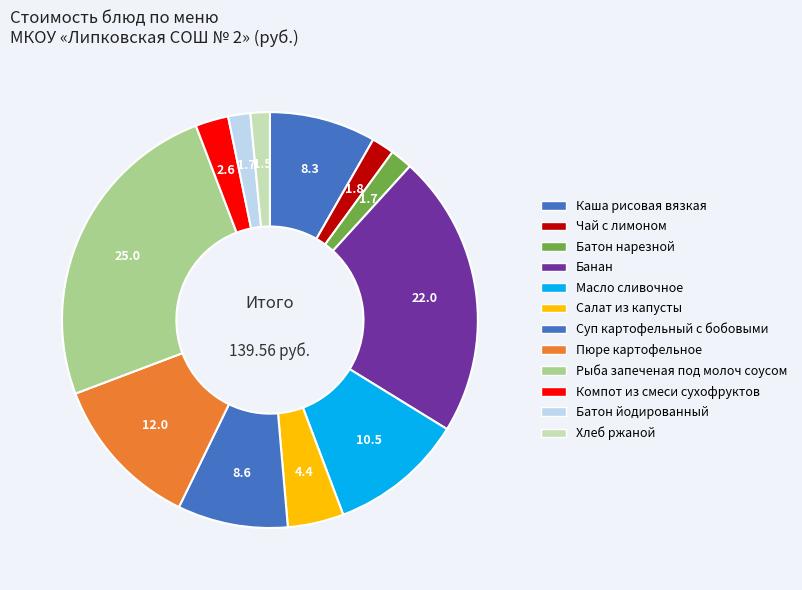

What portion of the pie excludes Салат из капусты?

95.6%